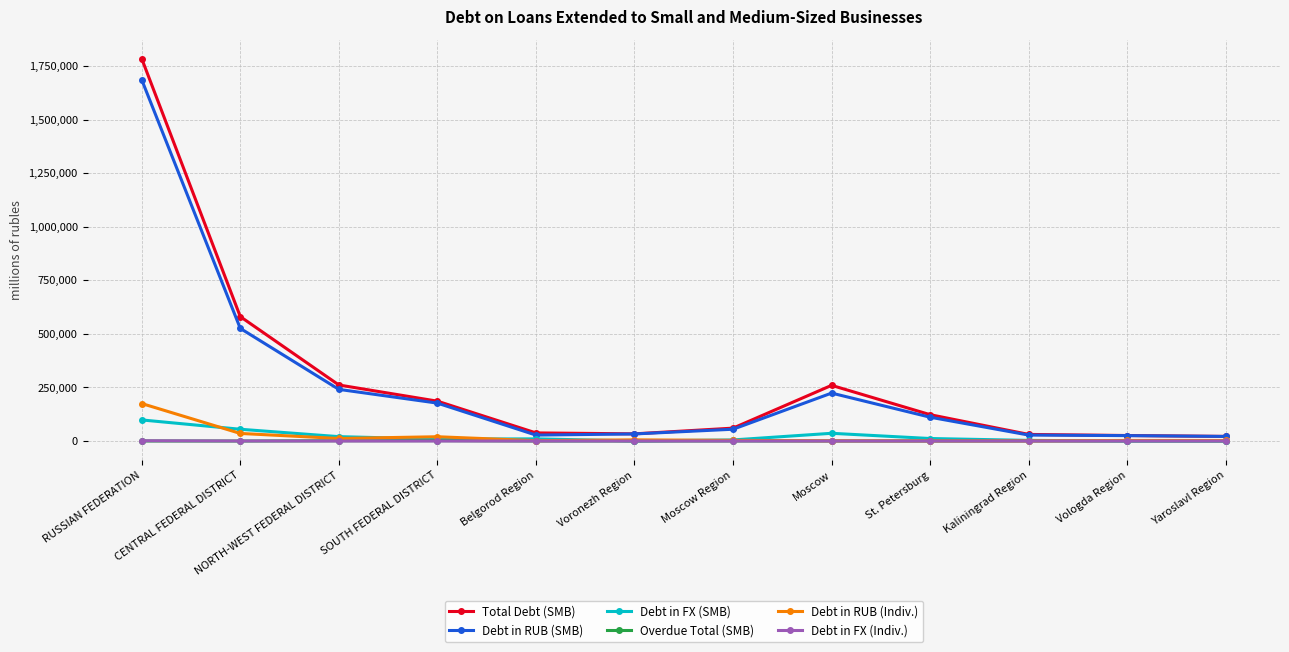

True or false: Debt in RUB (Indiv.) has more than 1 interior local peaks.

True